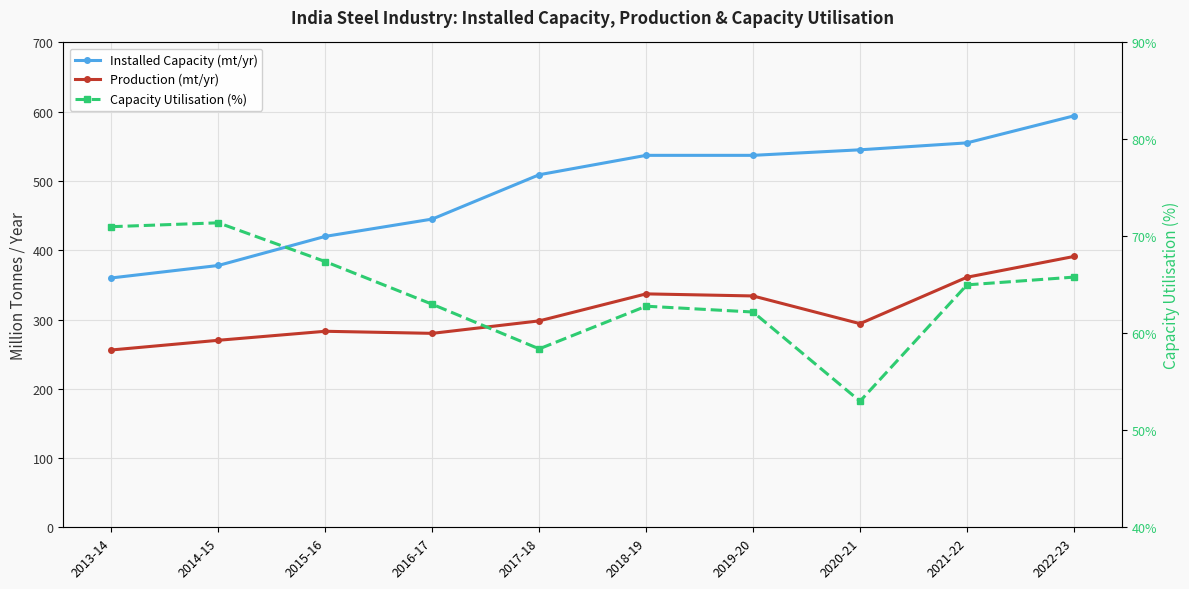

At which label does Capacity Utilisation (%) reach its minimum?

2020-21